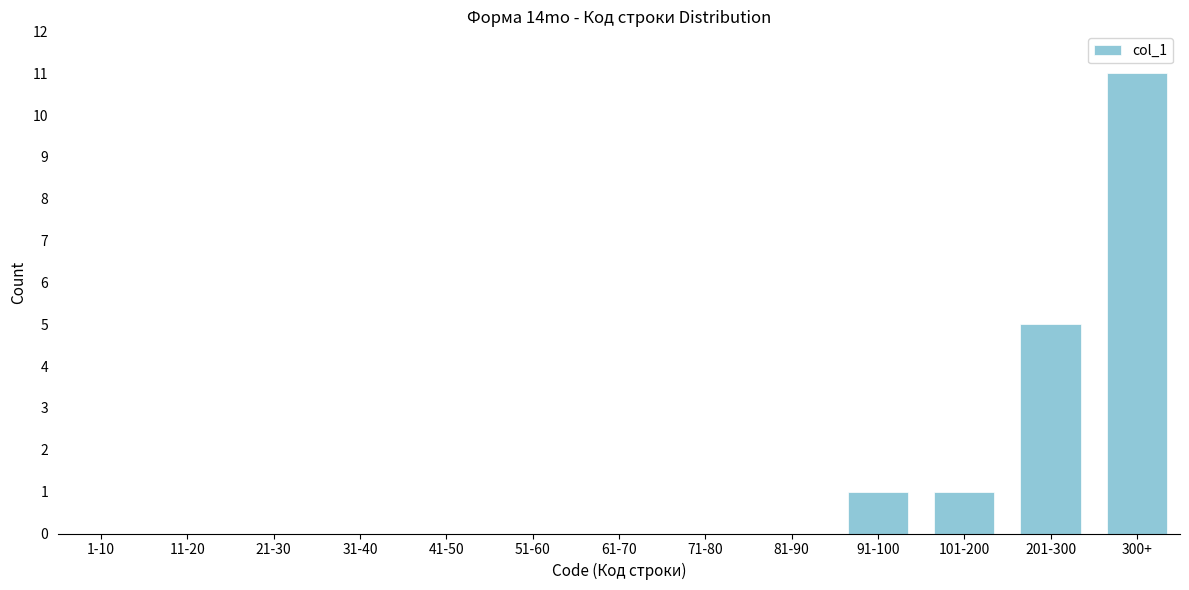

Reading right to left, what are all the values shown in this chart?

300+=11	201-300=5	101-200=1	91-100=1	81-90=0	71-80=0	61-70=0	51-60=0	41-50=0	31-40=0	21-30=0	11-20=0	1-10=0